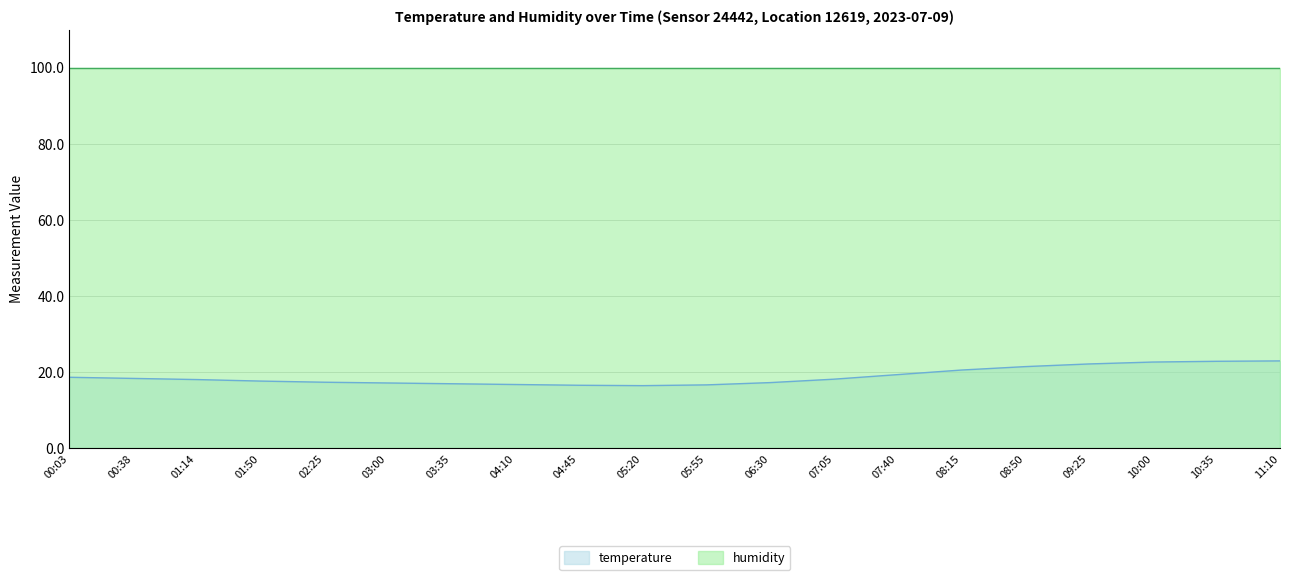

What is the sum of all values?

376.9